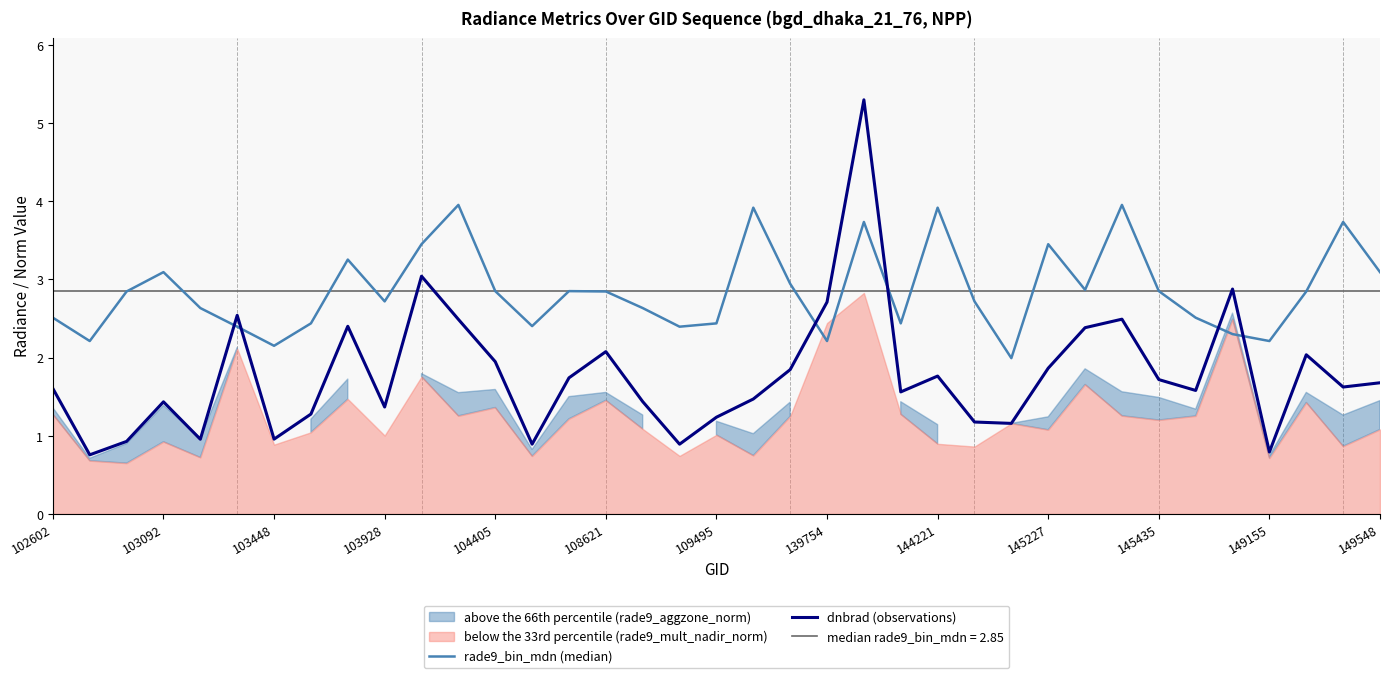

The value of rade9_bin_mdn (median) at 109495 is 3.4. True or false?

False